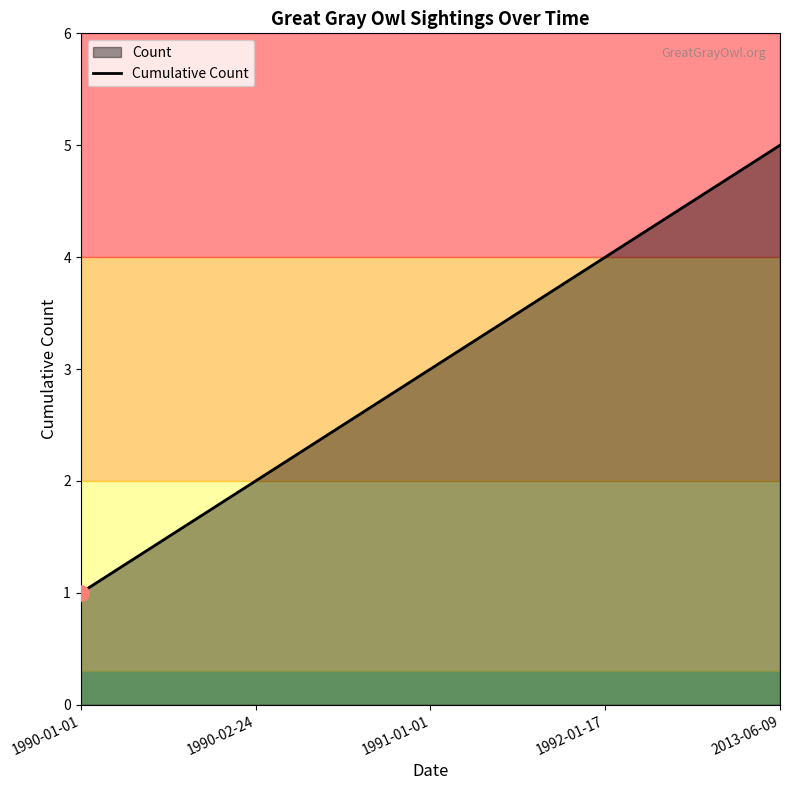

What is the ratio of the value at 1991-01-01 to the value at 1992-01-17?

0.8